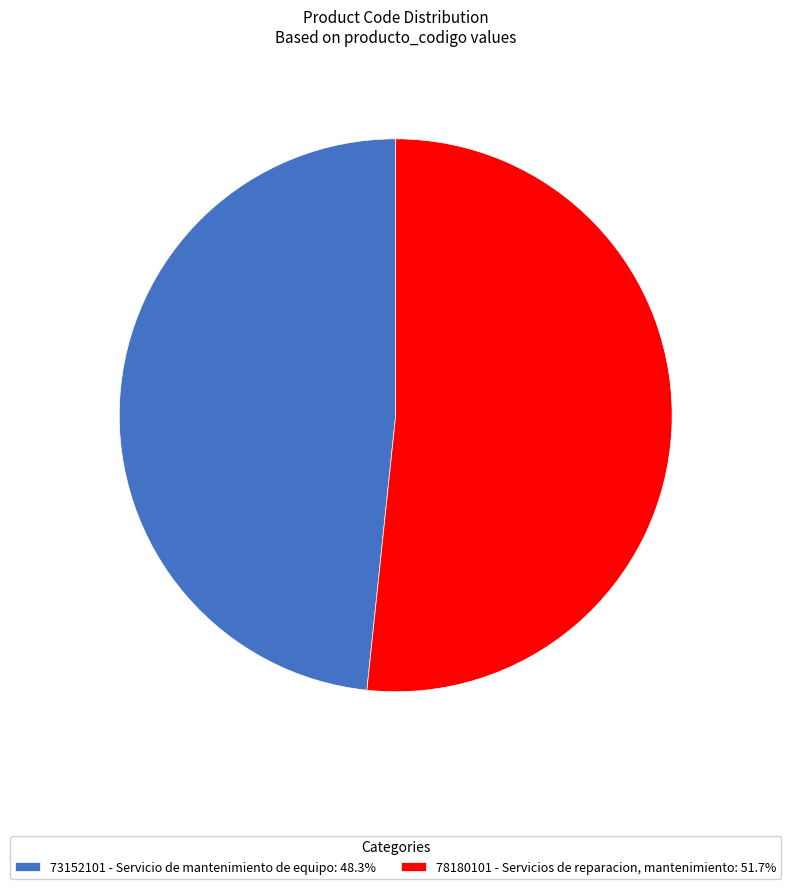

Approximately how many times larger is the value at 78180101 - Servicios de reparacion, mantenimiento compared to 73152101 - Servicio de mantenimiento de equipo?

1.1